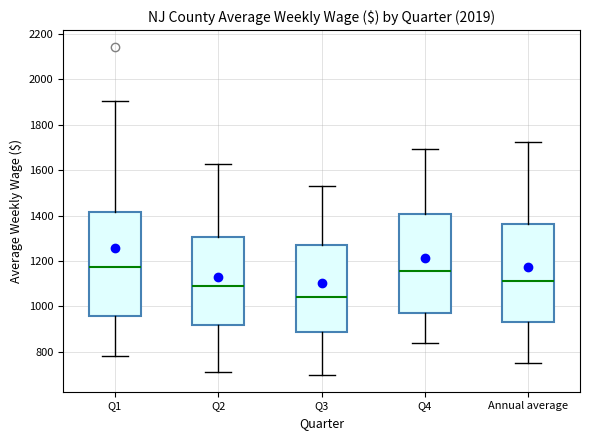

Reading left to right, transcribe this box plot: for each box, give where its median line is, the range the box spans, and where its two whiskers end, as read against the y-axis. The values are not printed on the chart, so give them approximately, as read against the axis.

Q1: median 1180, box 960 to 1420, whiskers 780 to 1900
Q2: median 1080, box 920 to 1300, whiskers 720 to 1620
Q3: median 1040, box 880 to 1280, whiskers 700 to 1540
Q4: median 1160, box 980 to 1400, whiskers 840 to 1700
Annual average: median 1120, box 940 to 1360, whiskers 760 to 1720